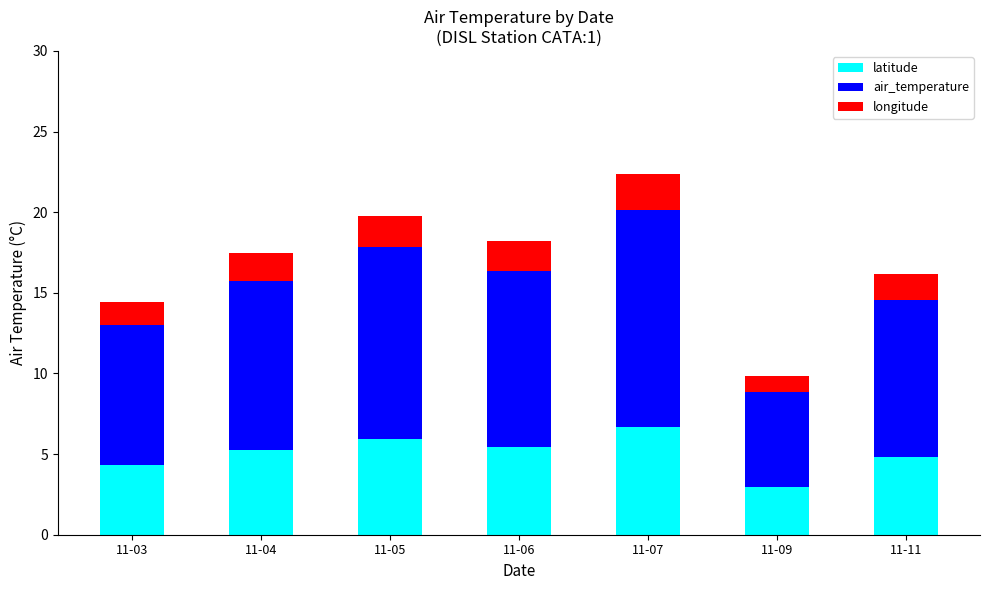

Reading left to right, transcribe the values for latitude.

11-03=4.3	11-04=5.2	11-05=5.9	11-06=5.5	11-07=6.7	11-09=3.0	11-11=4.8